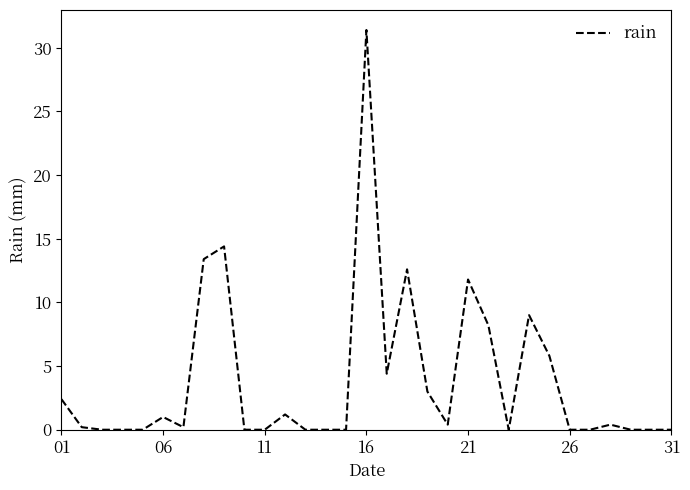

Does the chart have visible grid lines?

No